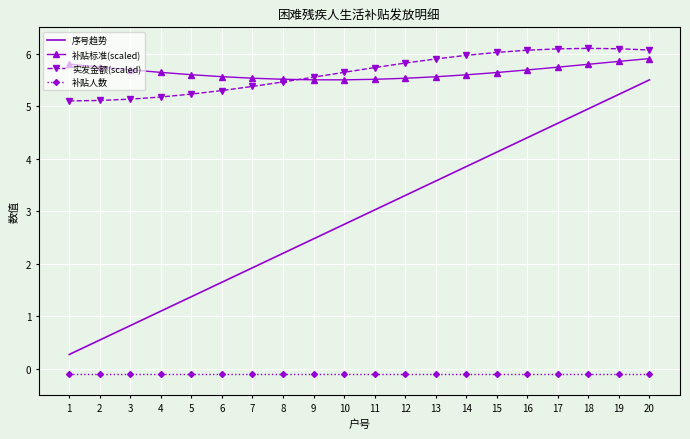

True or false: 实发金额(scaled) and 序号趋势 cross at least once.

False